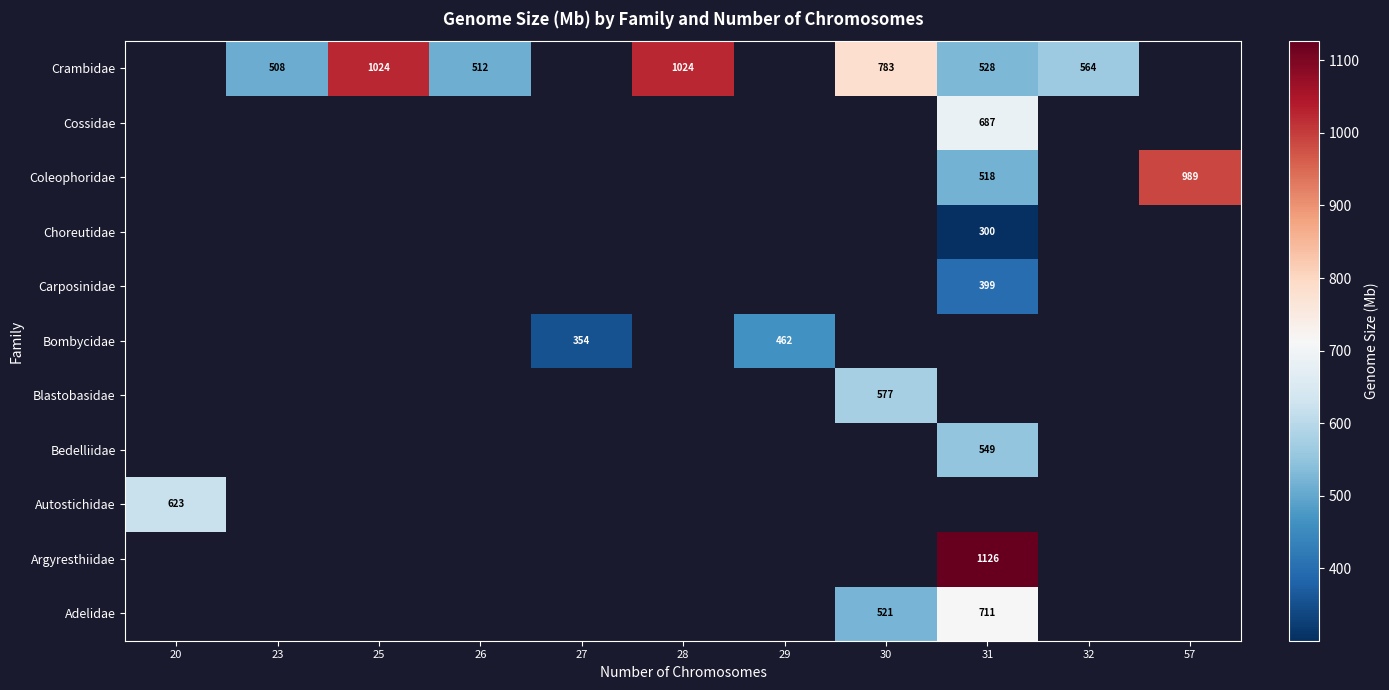

True or false: Choreutidae has a value of 300.0 at 31.

True